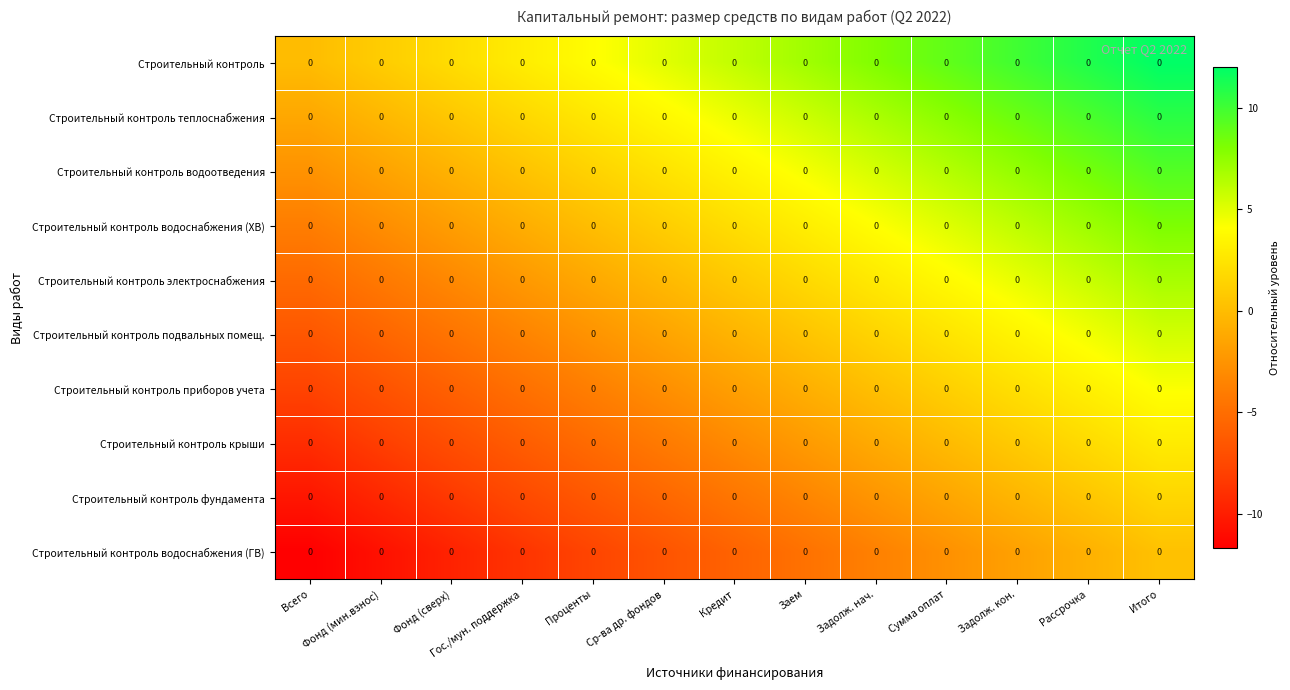

What is the greatest value displayed?

12.0